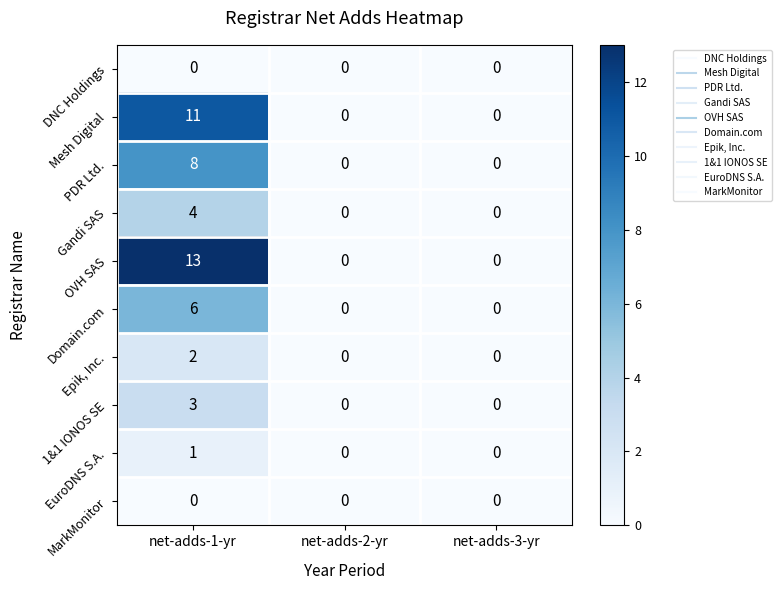

What is the maximum value shown in the chart?

13